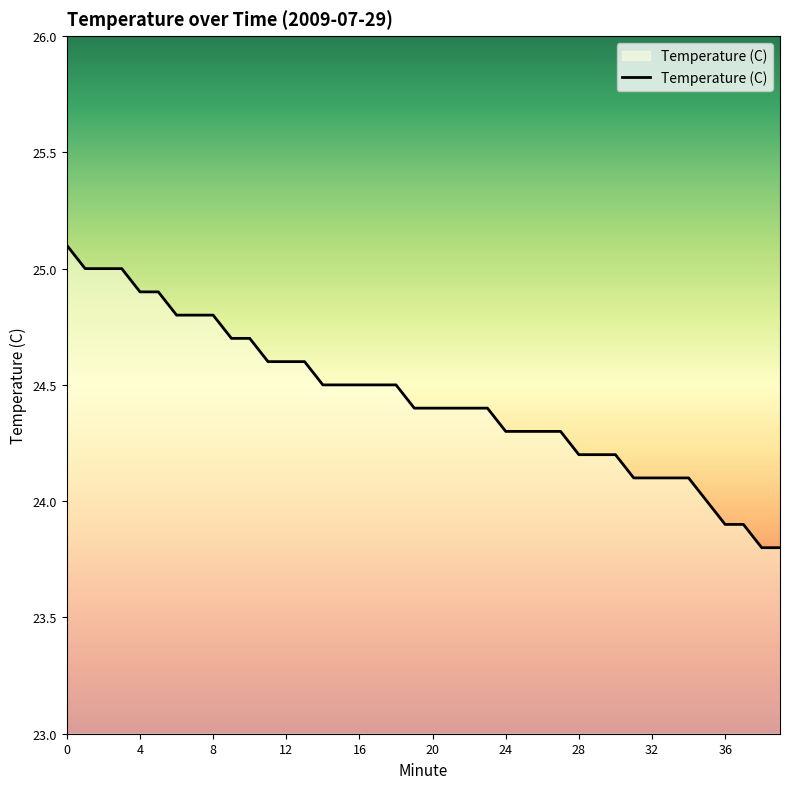

Reading right to left, list all the values displayed in this chart.

23.8	23.8	23.9	23.9	24.0	24.1	24.1	24.1	24.1	24.2	24.2	24.2	24.3	24.3	24.3	24.3	24.4	24.4	24.4	24.4	24.4	24.5	24.5	24.5	24.5	24.5	24.6	24.6	24.6	24.7	24.7	24.8	24.8	24.8	24.9	24.9	25.0	25.0	25.0	25.1